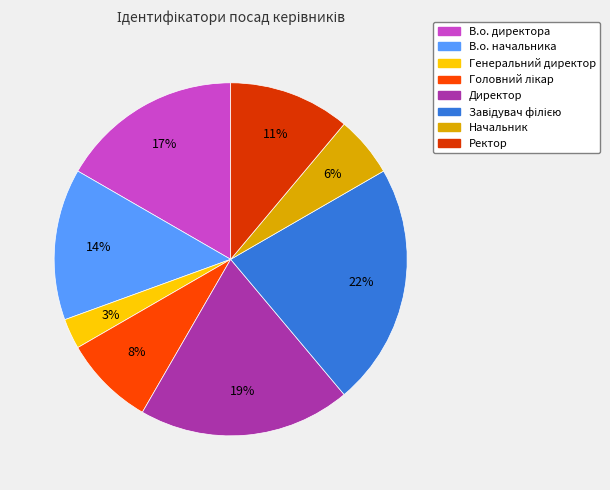

How many segments does this pie chart have?

8